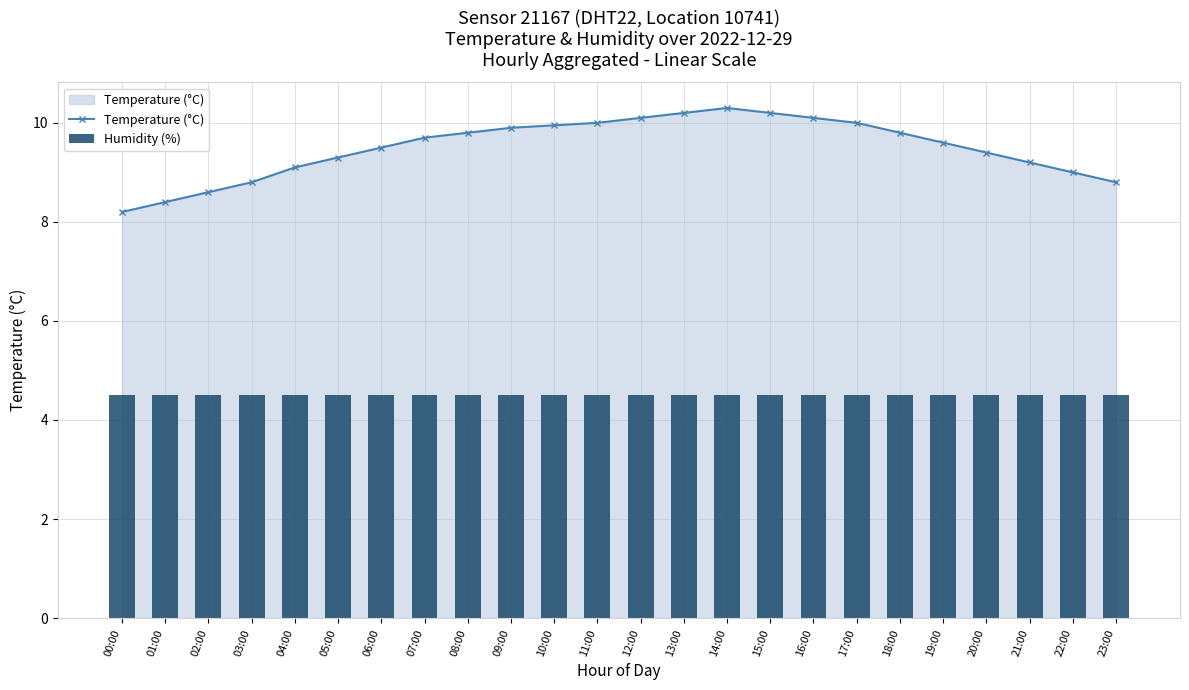

List the labels in order of Temperature (°C) value, largest first.

14:00, 13:00, 15:00, 12:00, 16:00, 11:00, 17:00, 10:00, 09:00, 08:00, 18:00, 07:00, 19:00, 06:00, 20:00, 05:00, 21:00, 04:00, 22:00, 03:00, 23:00, 02:00, 01:00, 00:00